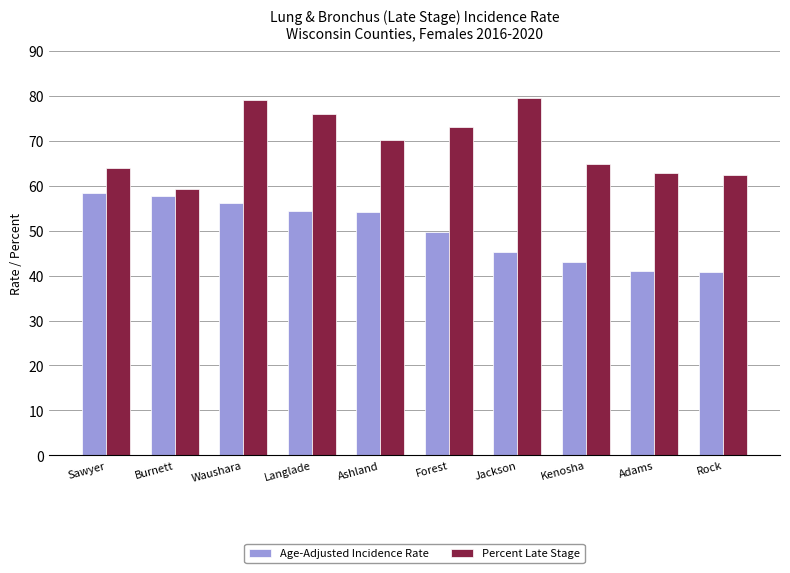

At which category is the sum across all series the highest?

Waushara